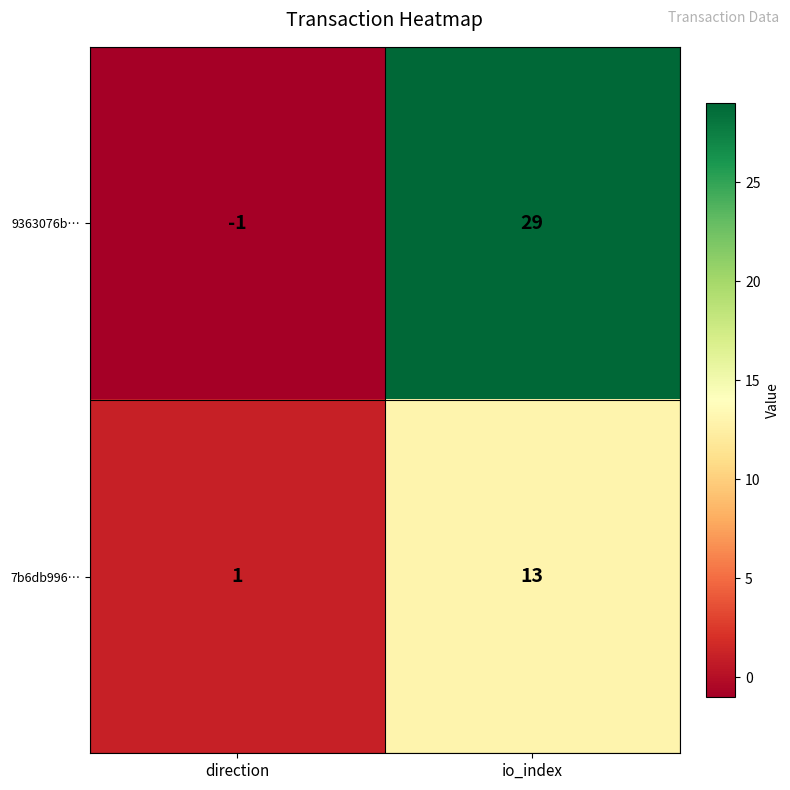

How many categories are shown in the chart?

2